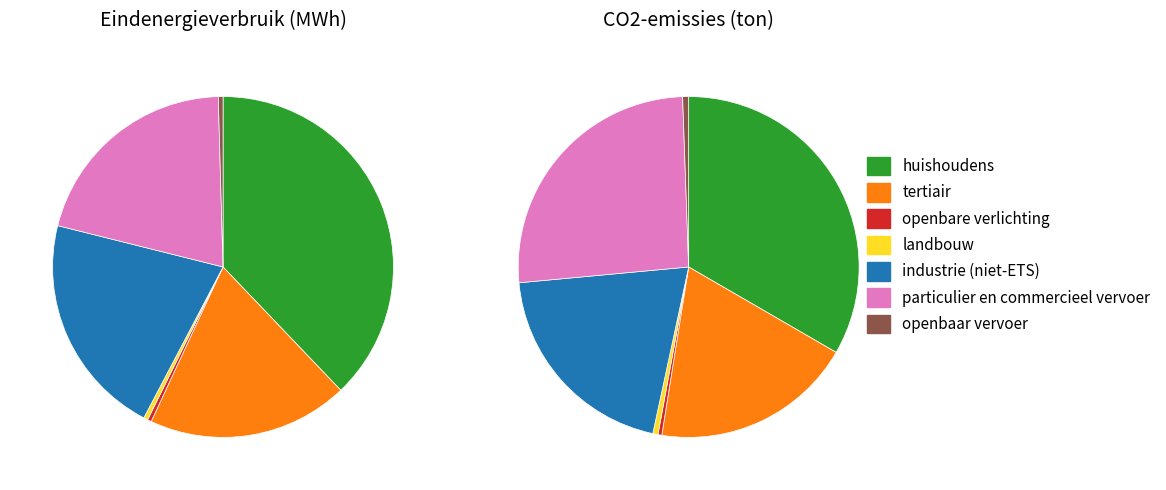

Which slice is the smallest?

openbare verlichting